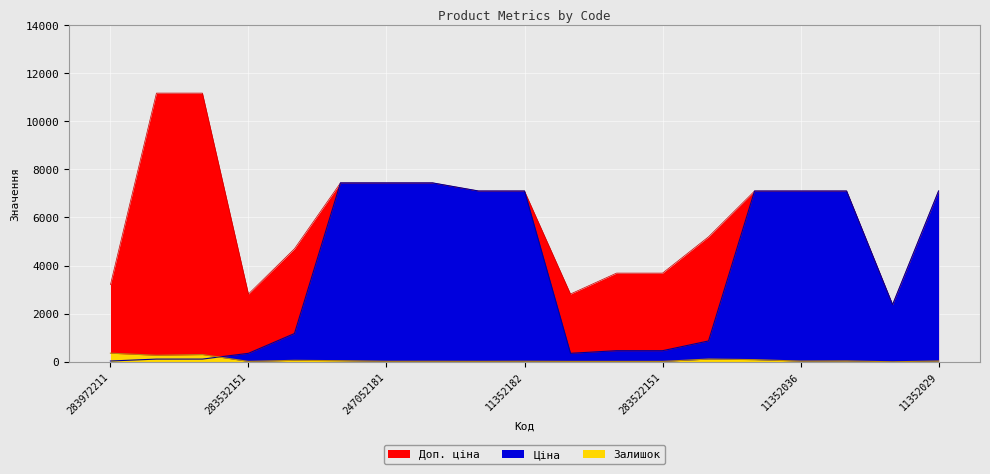

At which label does Ціна first exceed 2372?

284392211